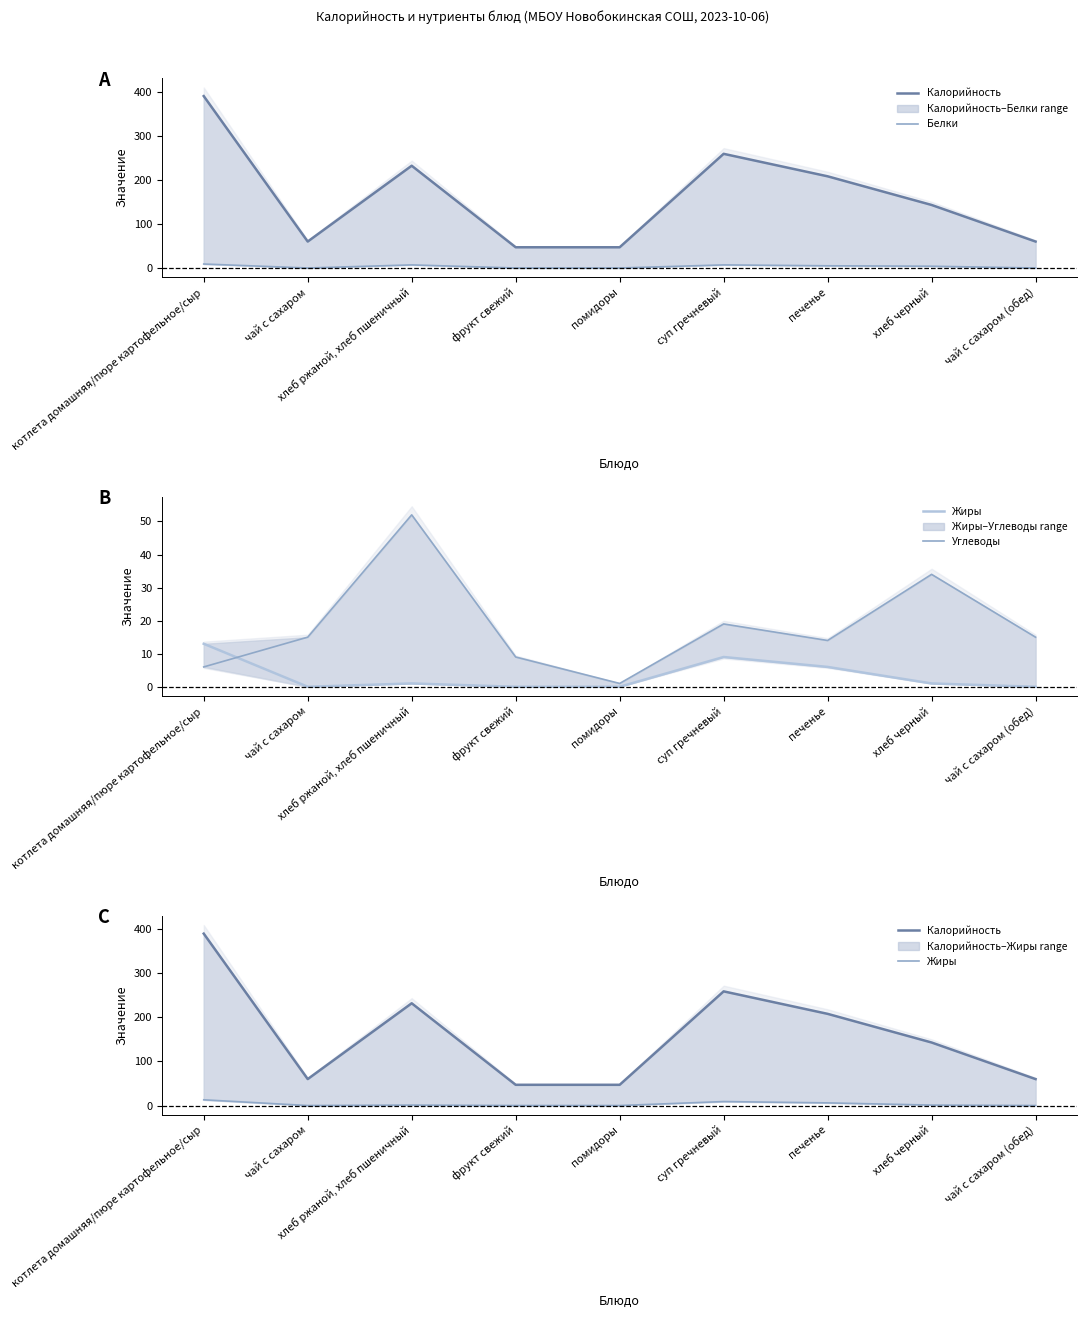

Is it true that Белки equals 7 at печенье?

False